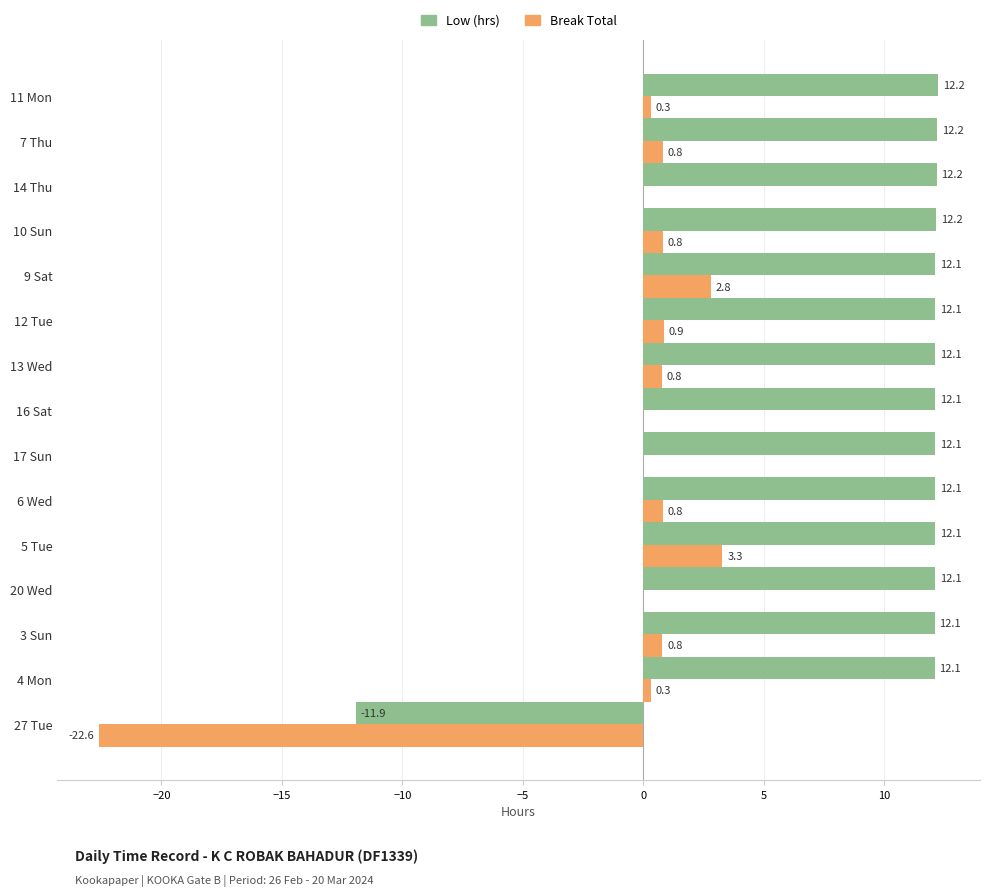

Which series has the largest total across all categories?

Low (hrs)